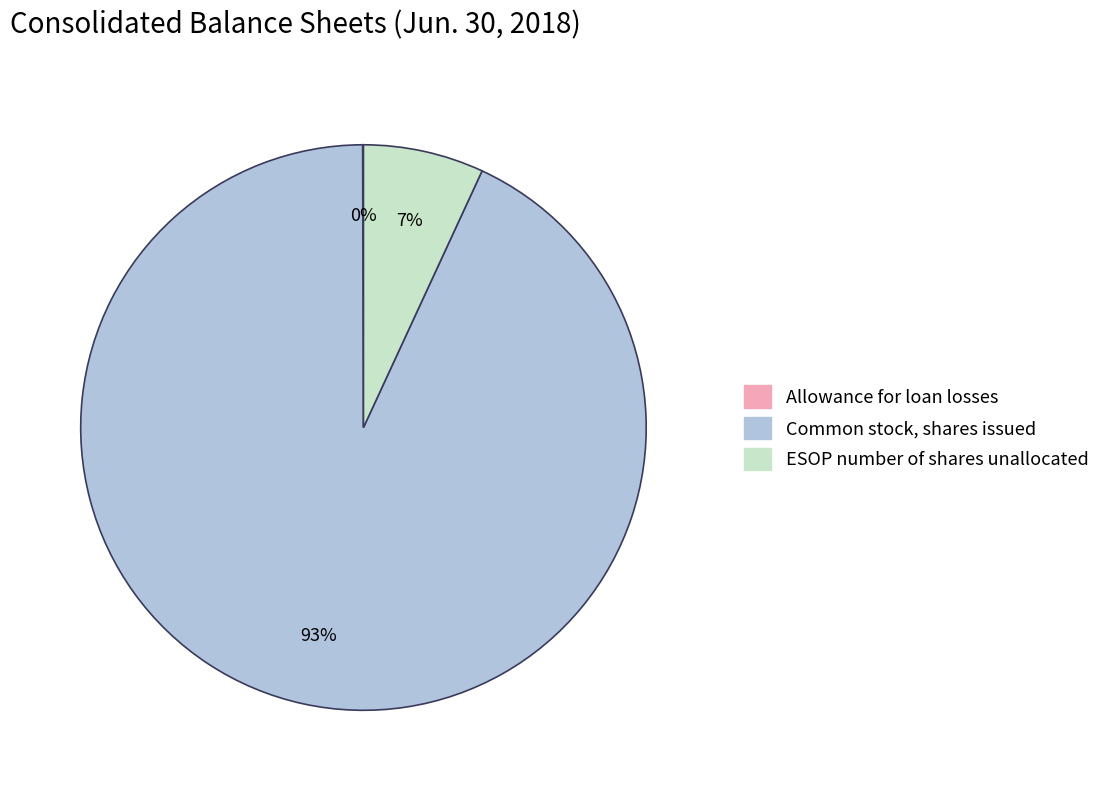

The ESOP number of shares unallocated slice represents 7% of the pie. True or false?

True